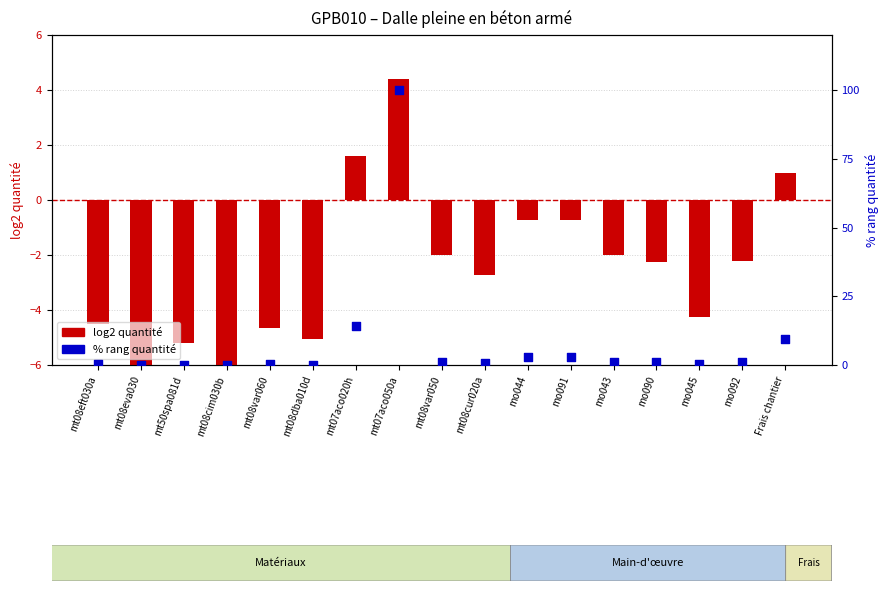

At which category is the sum across all series the highest?

mt07aco050a